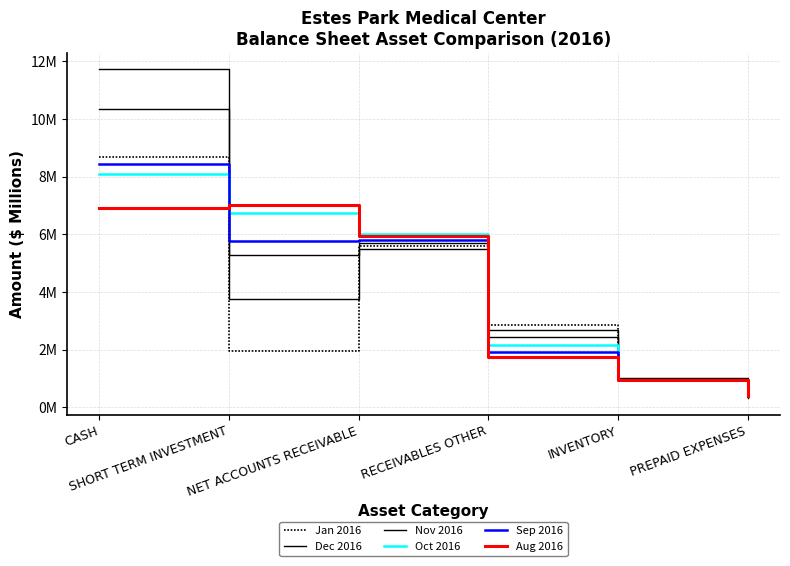

In Sep 2016, how many points are higher than both neighbors (excluding endpoints)?

1